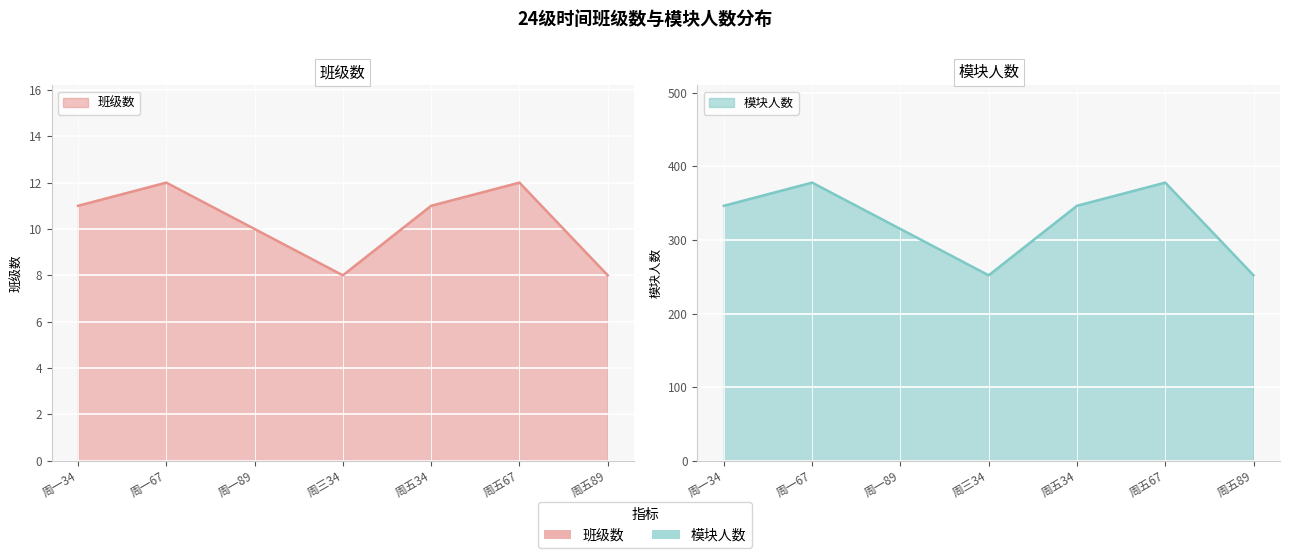

What is the difference between the highest and lowest values at 周一89?

304.9